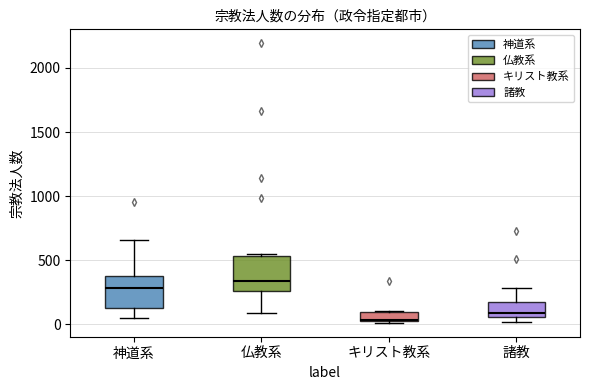

Where is the lower edge of the box for 諸教 on the y-axis? The values are not printed on the chart, so give them approximately, as read against the axis.

50